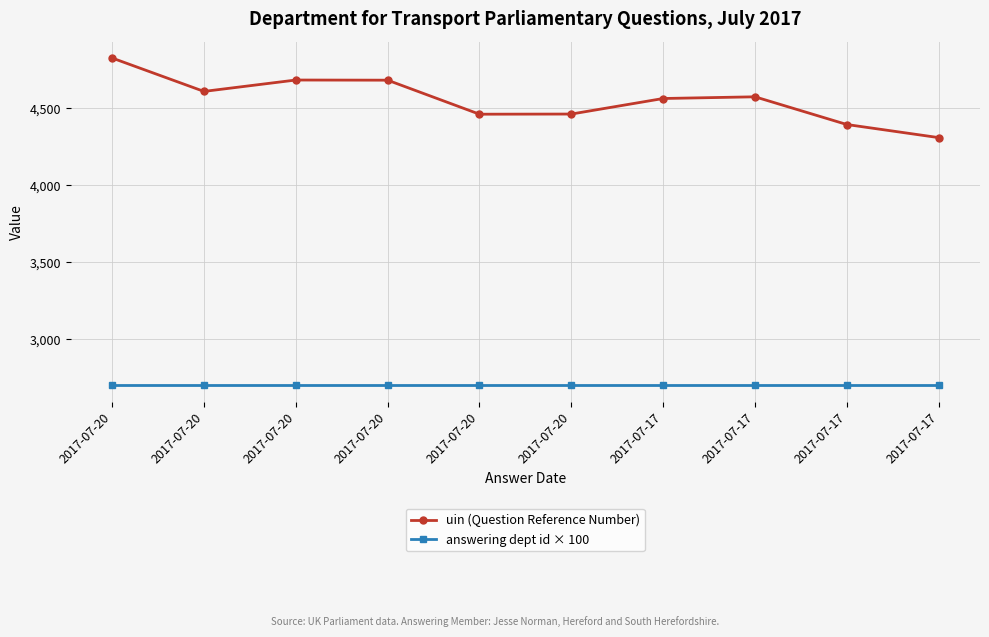

Where does the uin (Question Reference Number) series first go above 4575?

2017-07-20